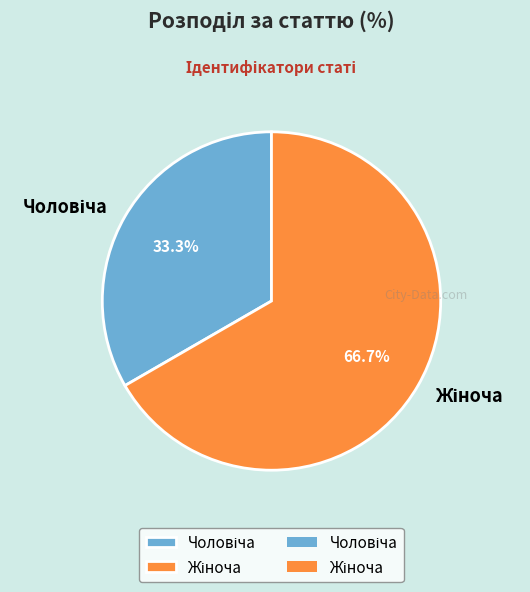

Which slice is the smallest?

Чоловіча